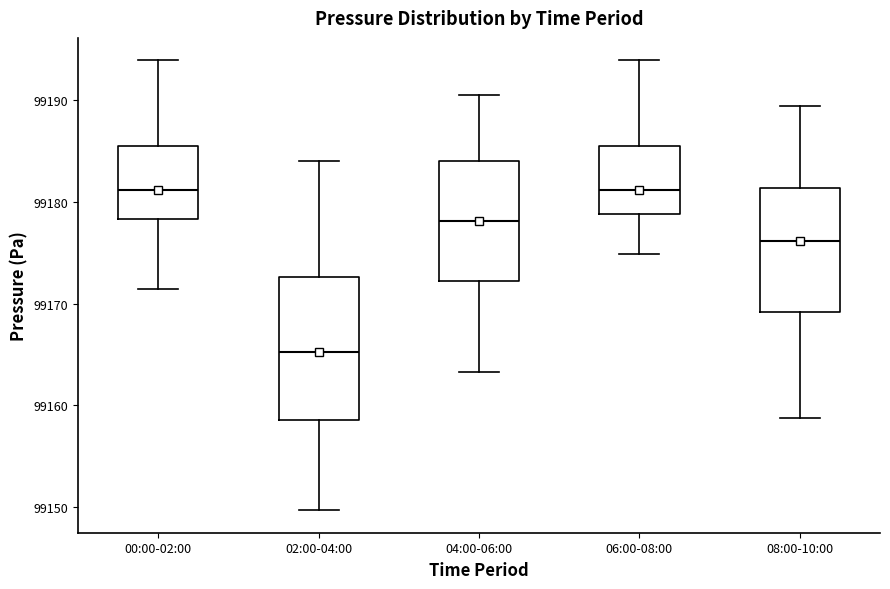

Comparing the boxes themselves (not the whiskers), which one is the tallest?

02:00-04:00